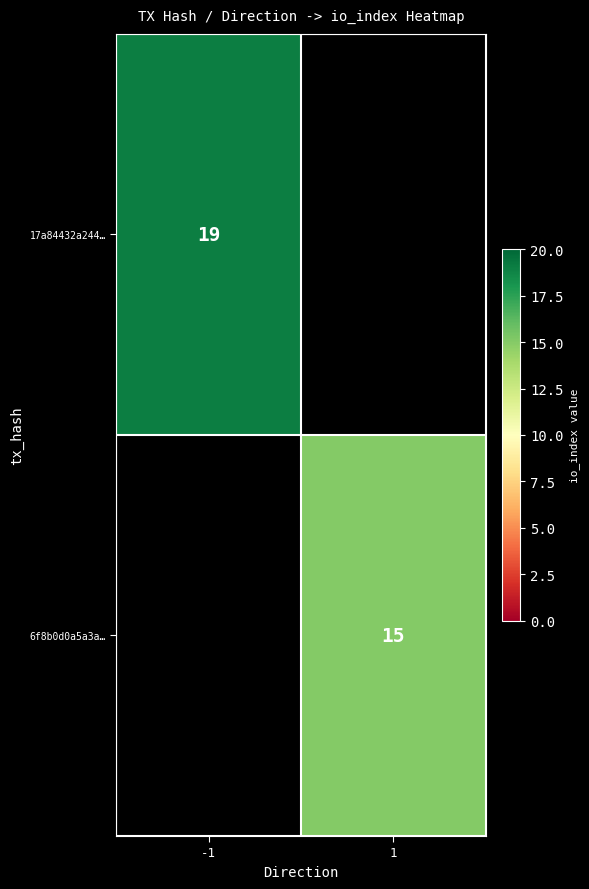

Which category has the highest value across all series?

-1